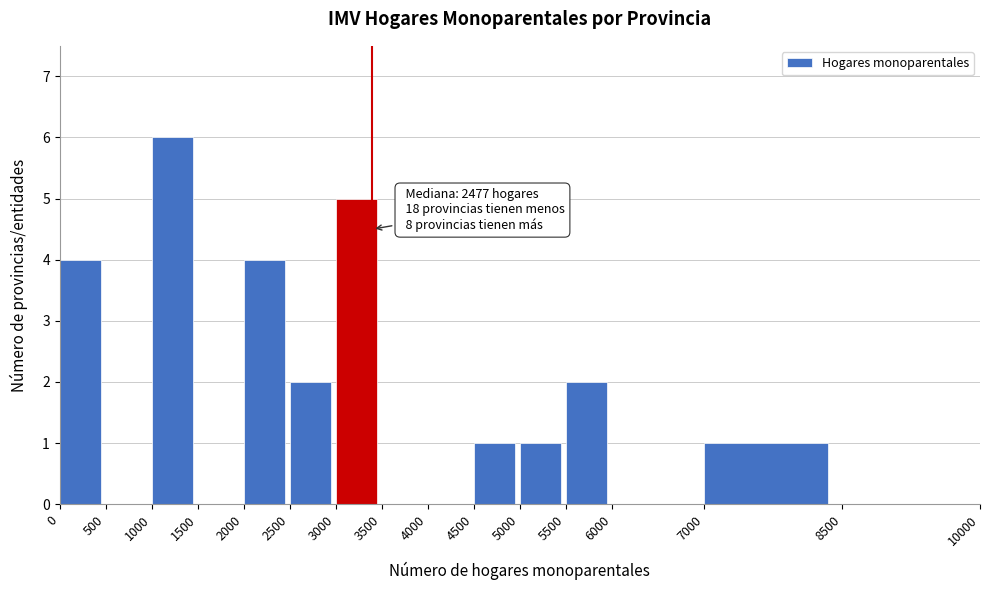

Which range on the x-axis has the tallest bar?

1000 to 1500